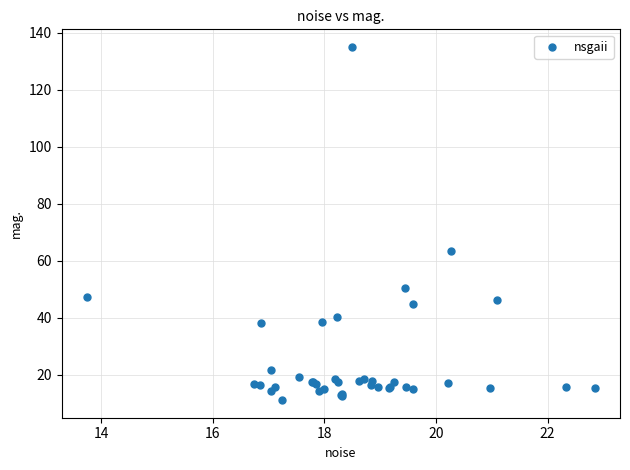

What Y value in the scatter plot is closest to 73?

63.4